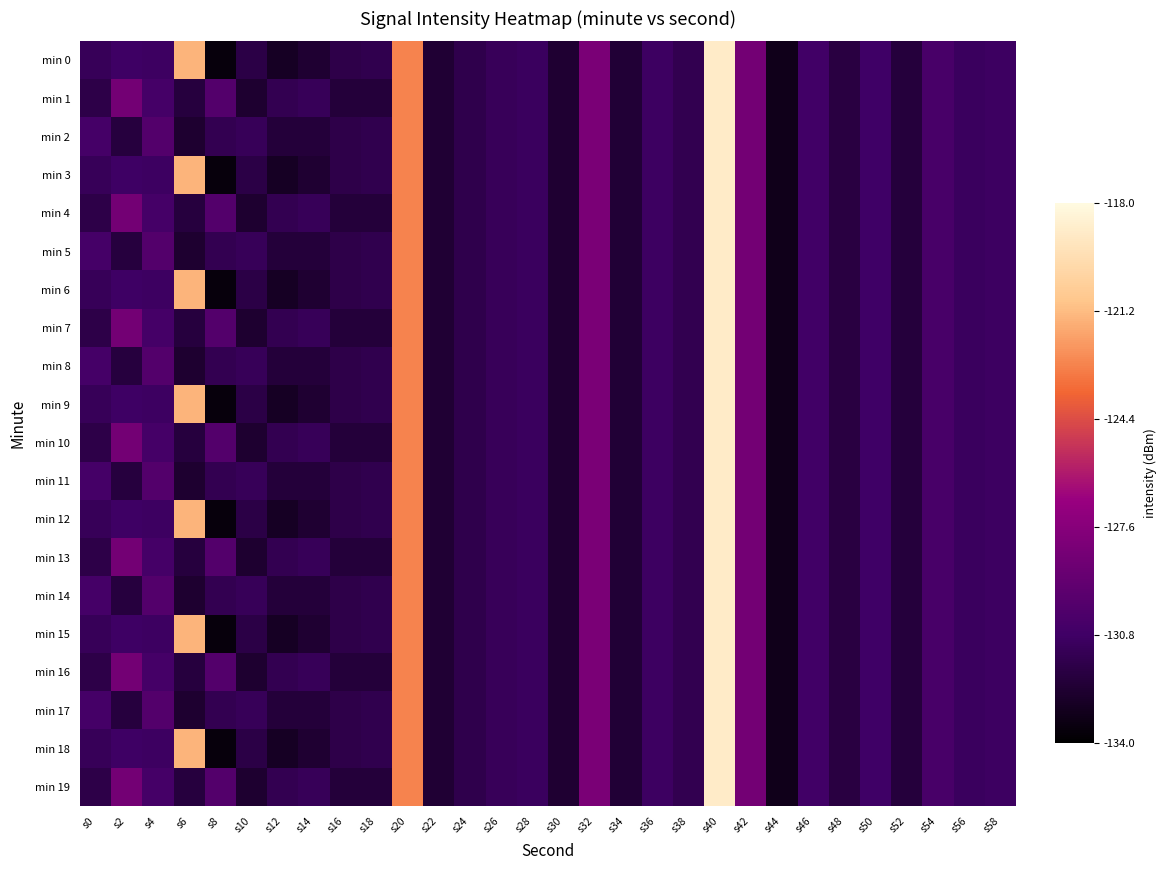

List the series in order of their peak value, highest first.

min 0, min 1, min 2, min 3, min 4, min 5, min 6, min 7, min 8, min 9, min 10, min 11, min 12, min 13, min 14, min 15, min 16, min 17, min 18, min 19